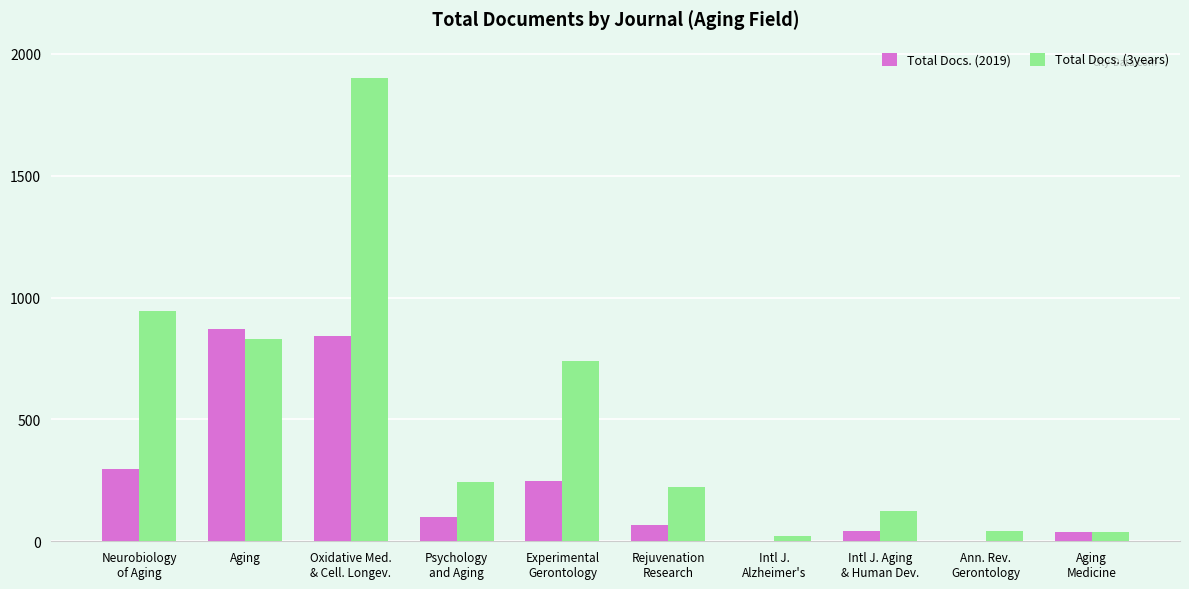

What is the total value across all series at Aging?

1700